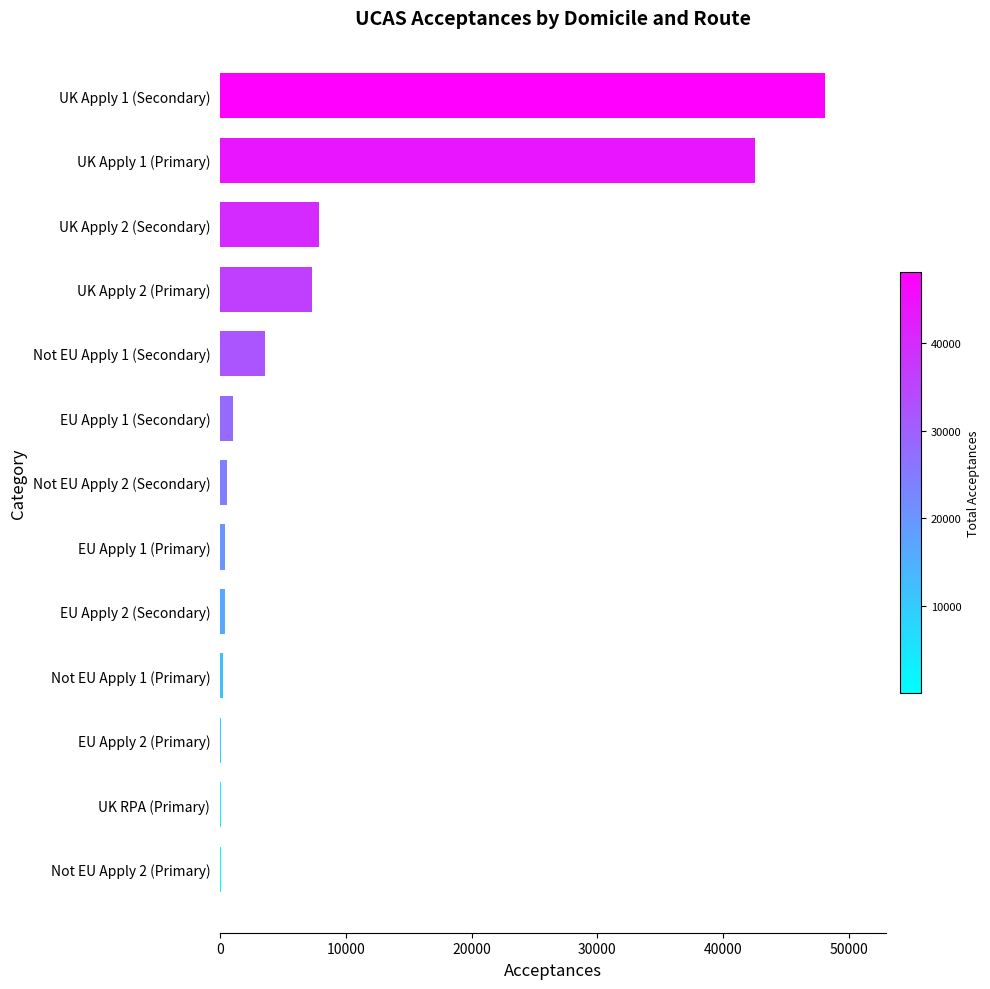

What is the greatest value displayed?

48120